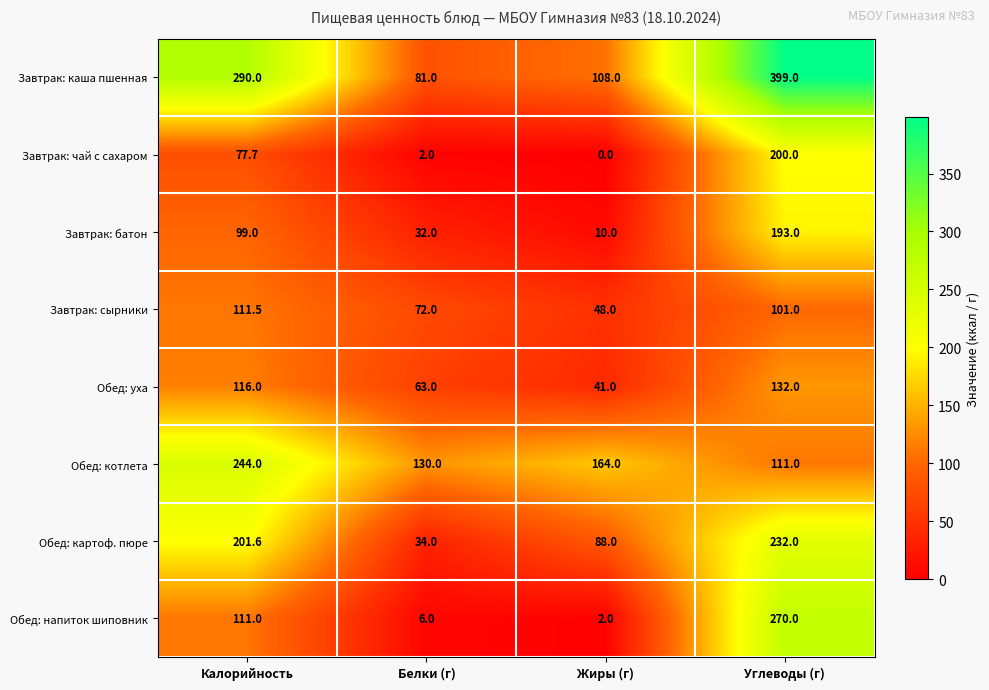

What is the difference between the Обед: уха values at Калорийность and Жиры (г)?

75.0